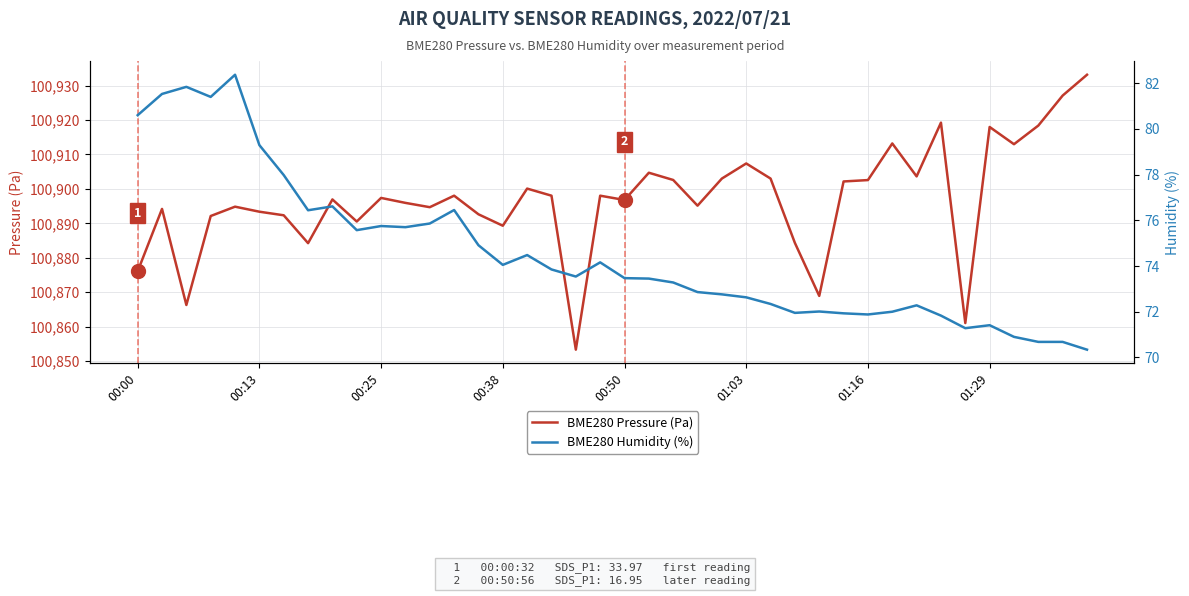

At 14, list the series in order from smallest to largest.

BME280 Humidity (%), BME280 Pressure (Pa)